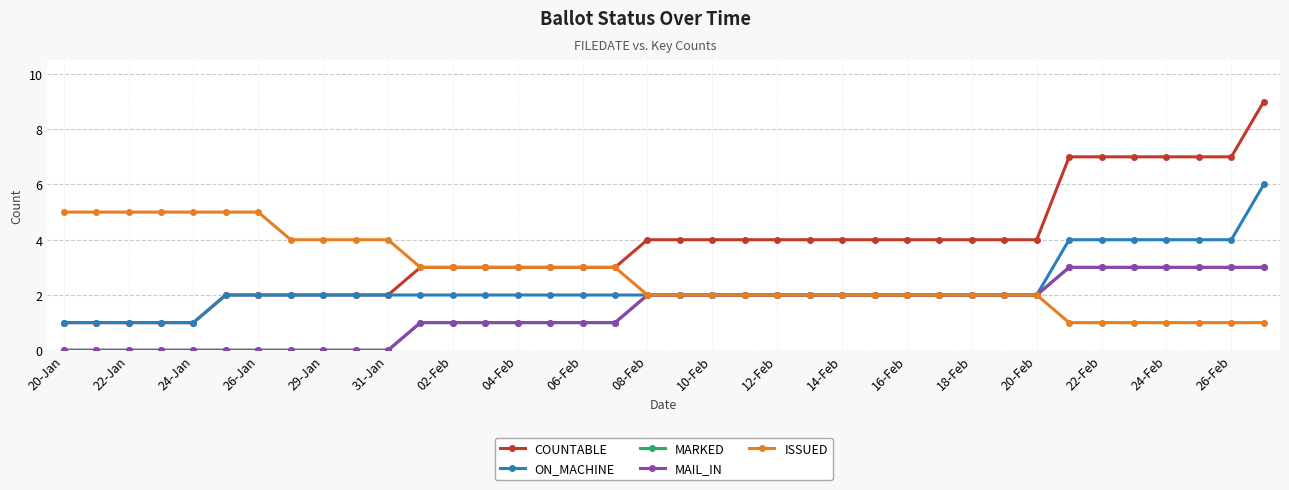

True or false: ISSUED and MARKED intersect in this chart.

False